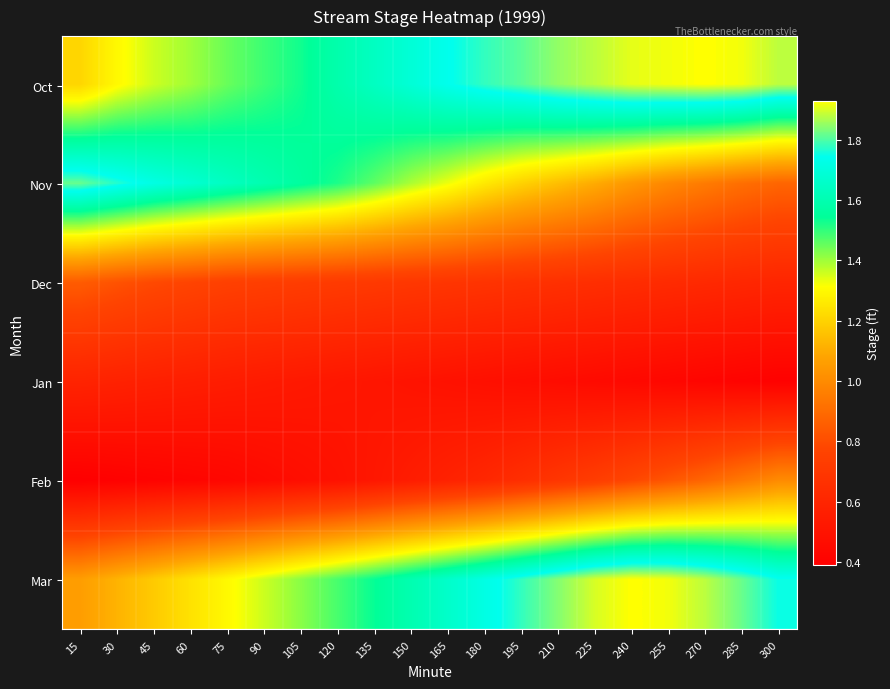

Reading left to right, list all the values displayed in this chart.

Oct: 15=1.2	30=1.3	45=1.4	60=1.4	75=1.4	90=1.5	105=1.5	120=1.6	135=1.6	150=1.7	165=1.7	180=1.8	195=1.8	210=1.9	225=1.9	240=1.9	255=1.9	270=1.9	285=1.9	300=1.9
Nov: 15=1.8	30=1.8	45=1.7	60=1.7	75=1.6	90=1.6	105=1.6	120=1.5	135=1.5	150=1.4	165=1.3	180=1.3	195=1.2	210=1.1	225=1.1	240=1.0	255=1.0	270=0.9	285=0.9	300=0.9
Dec: 15=0.8	30=0.8	45=0.8	60=0.8	75=0.8	90=0.7	105=0.7	120=0.7	135=0.7	150=0.7	165=0.7	180=0.7	195=0.7	210=0.7	225=0.7	240=0.6	255=0.6	270=0.6	285=0.6	300=0.6
Jan: 15=0.6	30=0.6	45=0.6	60=0.6	75=0.6	90=0.5	105=0.5	120=0.5	135=0.5	150=0.5	165=0.5	180=0.5	195=0.5	210=0.5	225=0.5	240=0.4	255=0.4	270=0.4	285=0.4	300=0.4
Feb: 15=0.4	30=0.4	45=0.4	60=0.4	75=0.4	90=0.5	105=0.5	120=0.5	135=0.5	150=0.6	165=0.6	180=0.6	195=0.7	210=0.7	225=0.7	240=0.8	255=0.8	270=0.9	285=0.9	300=1.0
Mar: 15=1.1	30=1.1	45=1.2	60=1.2	75=1.3	90=1.4	105=1.4	120=1.5	135=1.5	150=1.6	165=1.7	180=1.7	195=1.8	210=1.8	225=1.9	240=1.9	255=1.9	270=1.9	285=1.8	300=1.8